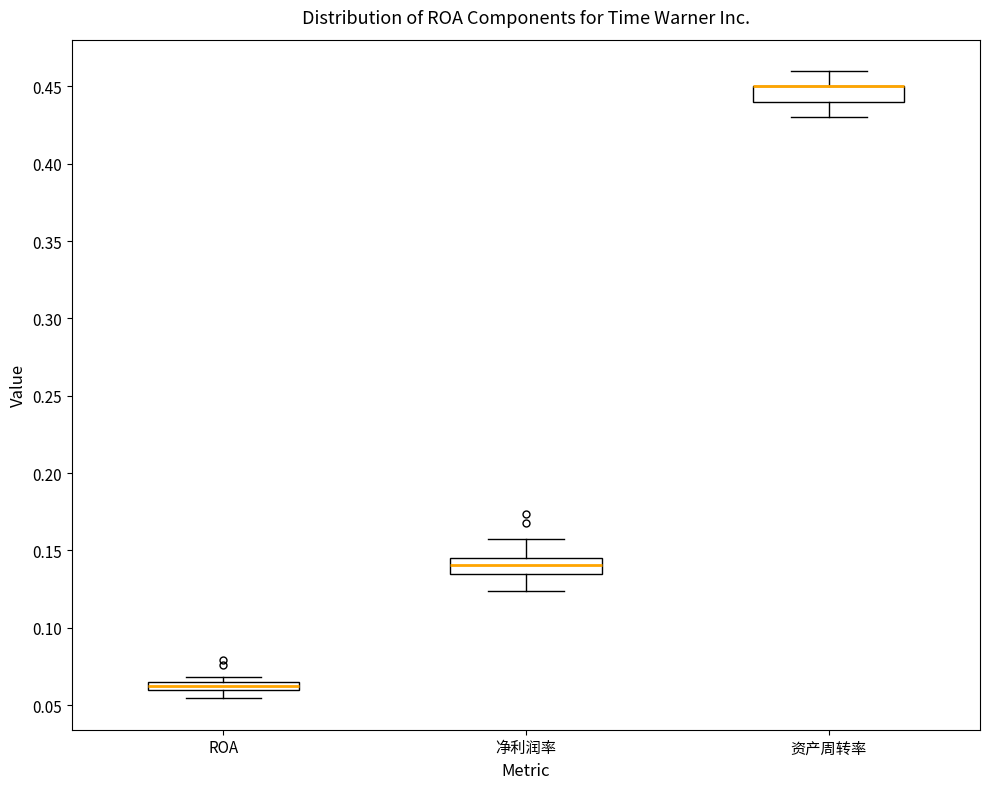

Where does the upper whisker of the box for 净利润率 end on the y-axis? The values are not printed on the chart, so give them approximately, as read against the axis.

0.160